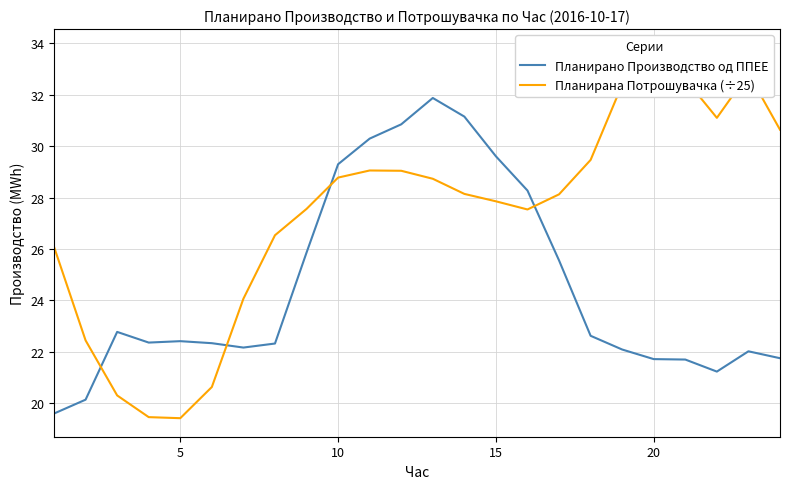

How many values in the Планирано Производство од ППЕЕ series are below 22?

6